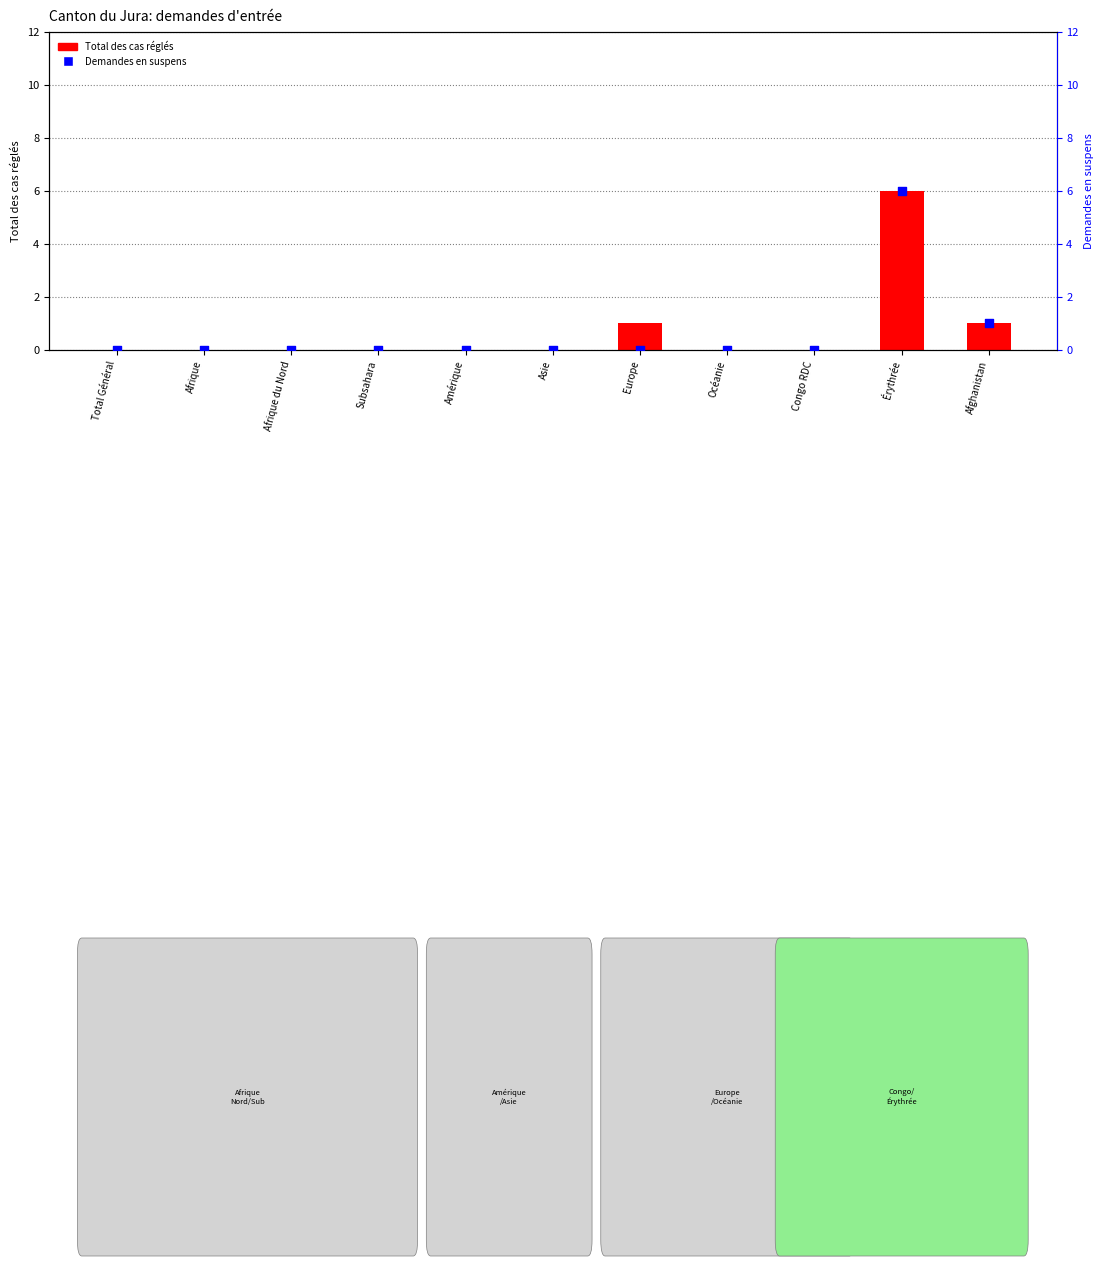

At how many categories does at least one series exceed 1?

1